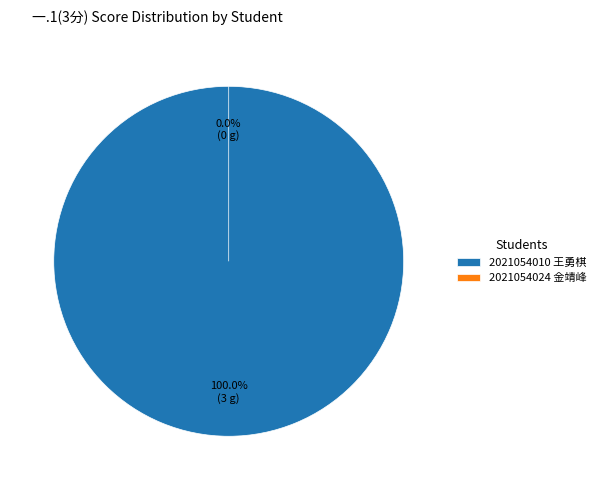

True or false: 2021054024 金靖峰 accounts for 9% of the total.

False